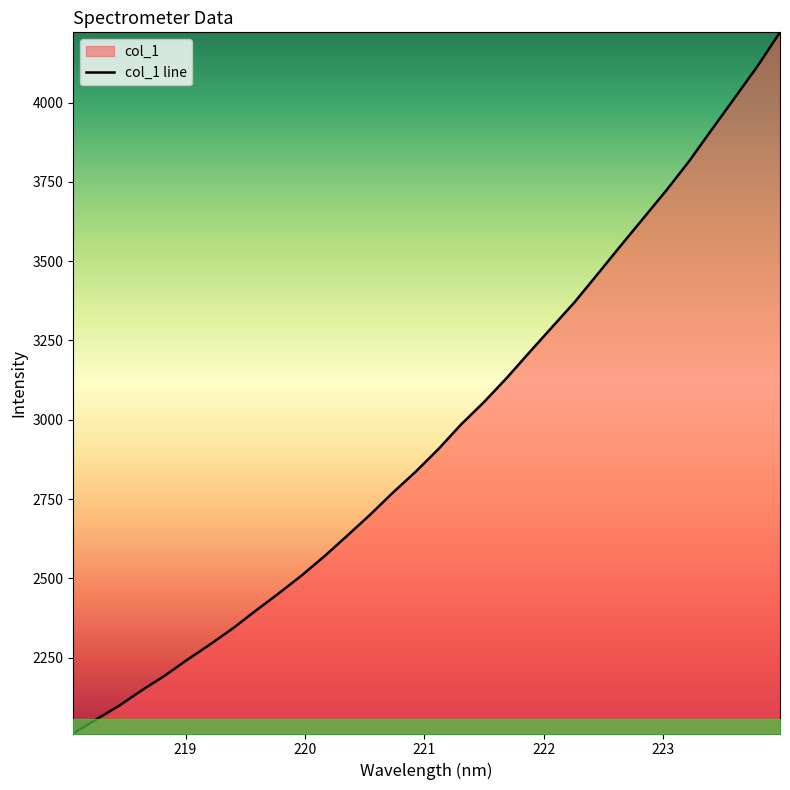

What is the average value?

2957.8